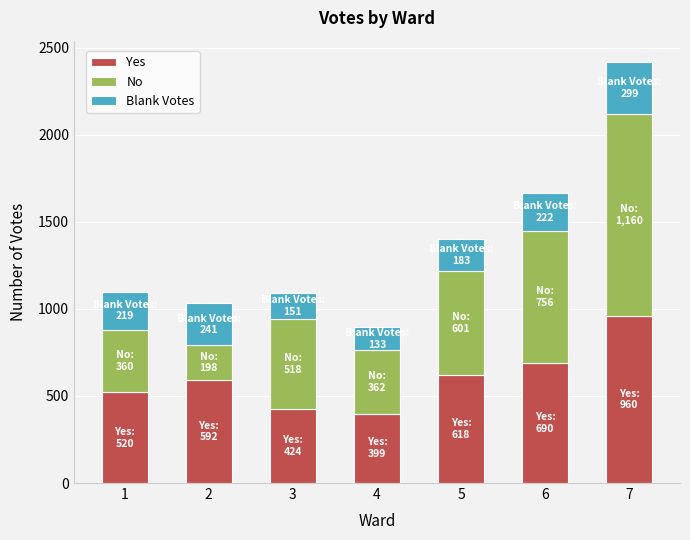

The Yes series shows 399 at 4. True or false?

True